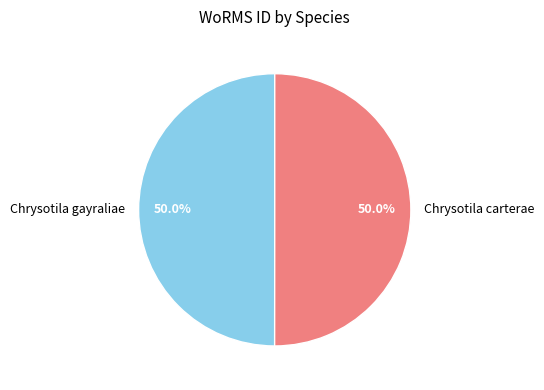

What percentage is the Chrysotila carterae slice, to the nearest percent?

50%